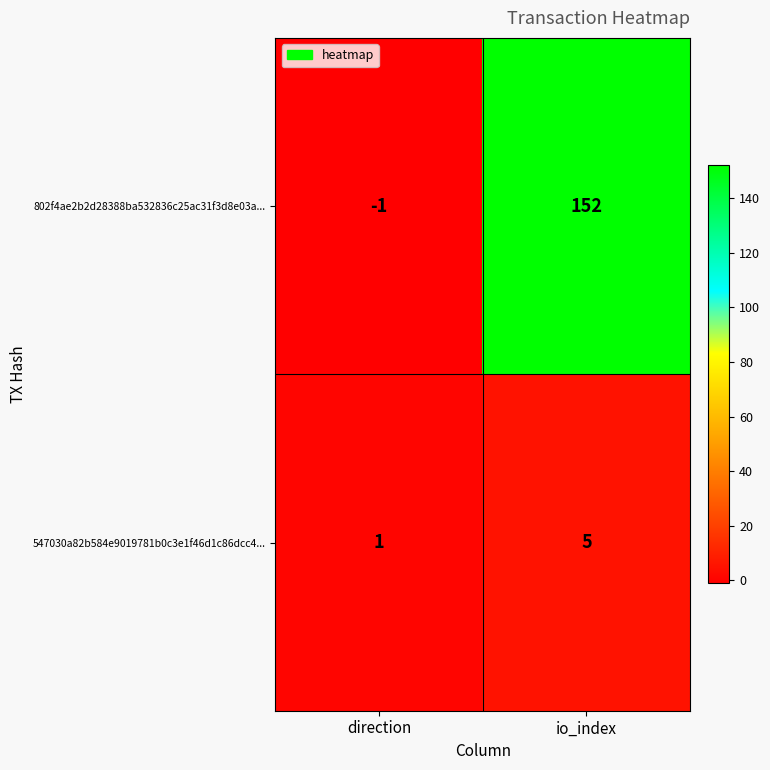

Rank the categories by 802f4ae2b2d28388ba532836c25ac31f3d8e03a... value from lowest to highest.

direction, io_index